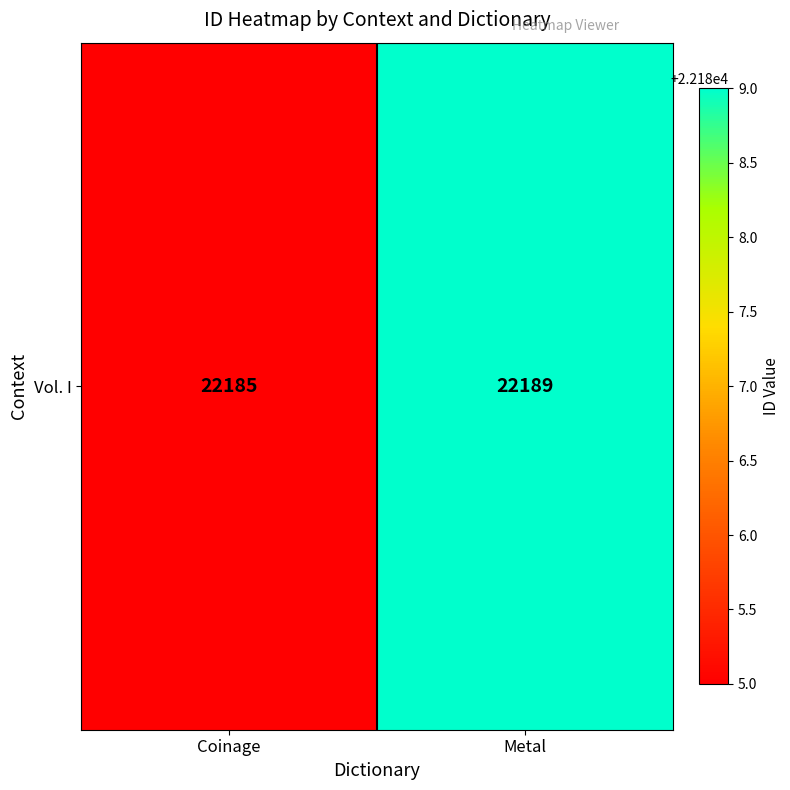

What is the smallest value displayed?

22185